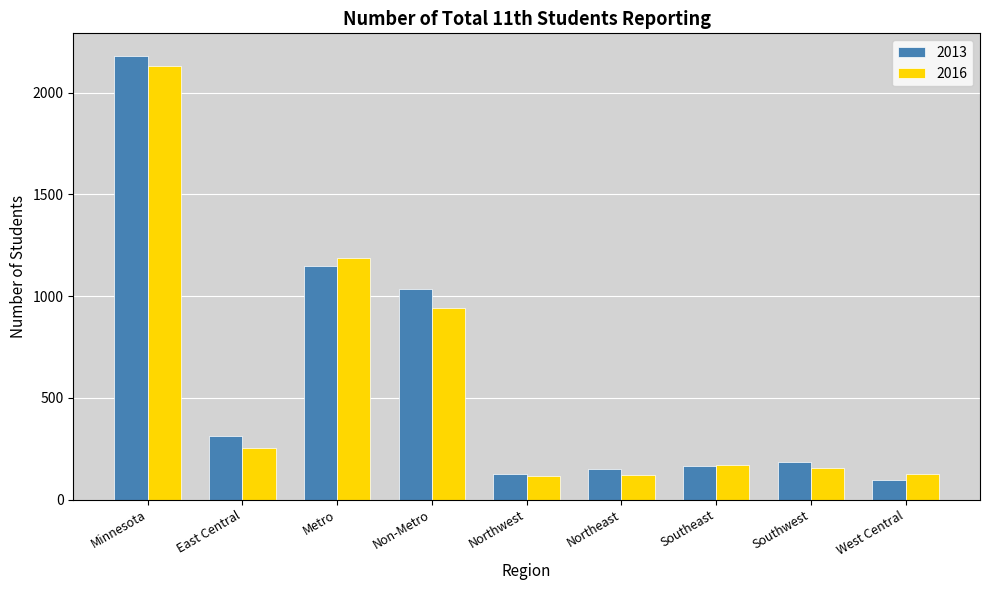

Count the number of categories in the chart.

9